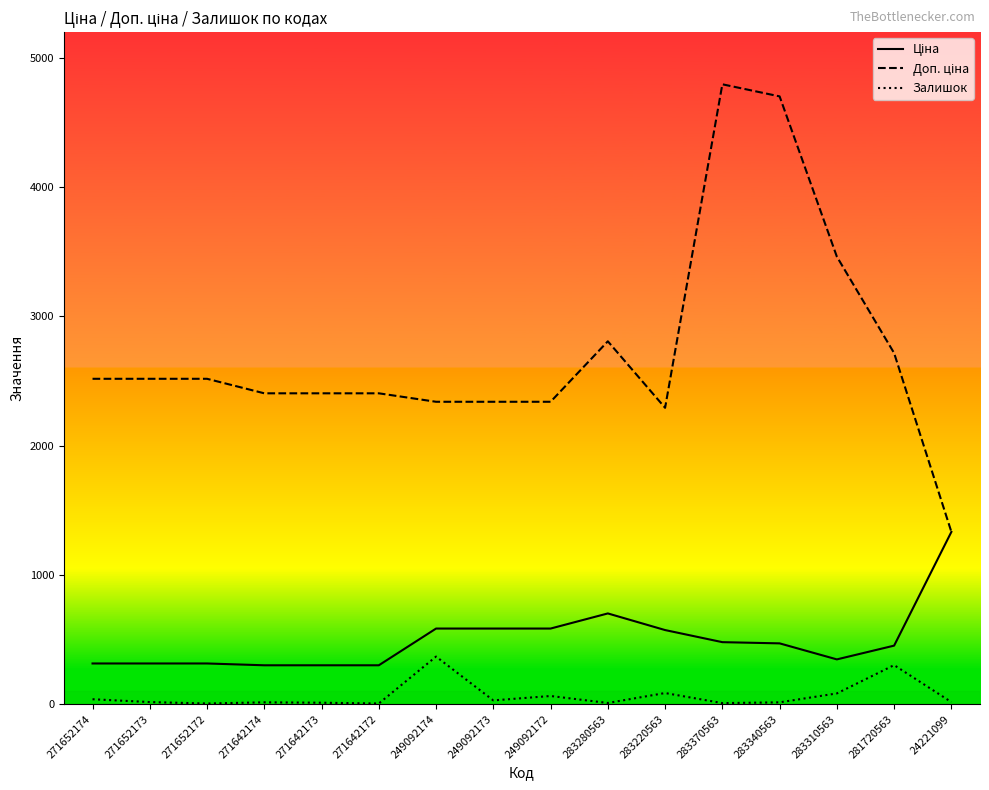

What is the maximum value shown in the chart?

4796.4